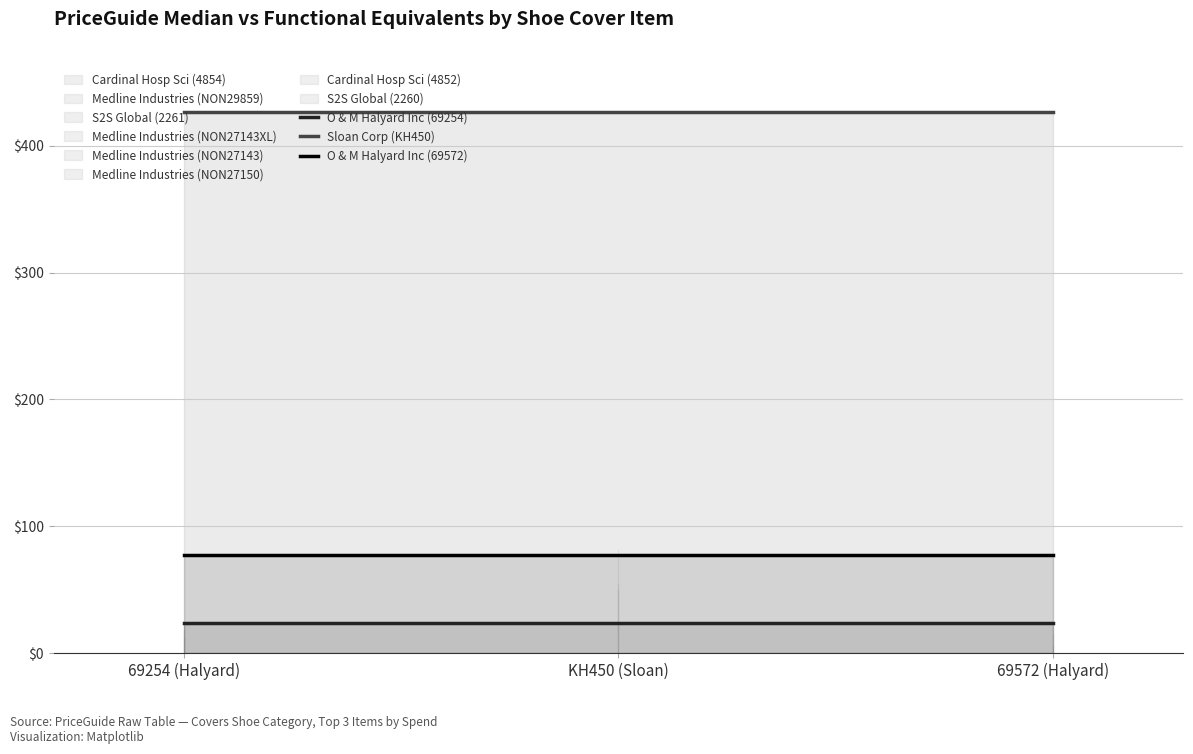

Does the chart have visible grid lines?

Yes